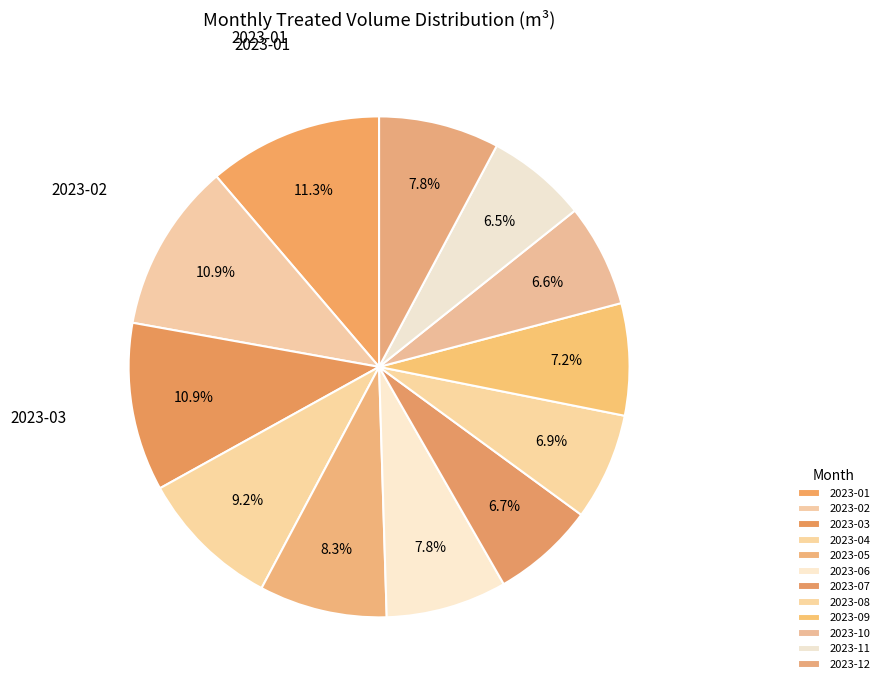

What percentage is NOT represented by 2023-08?

93.1%